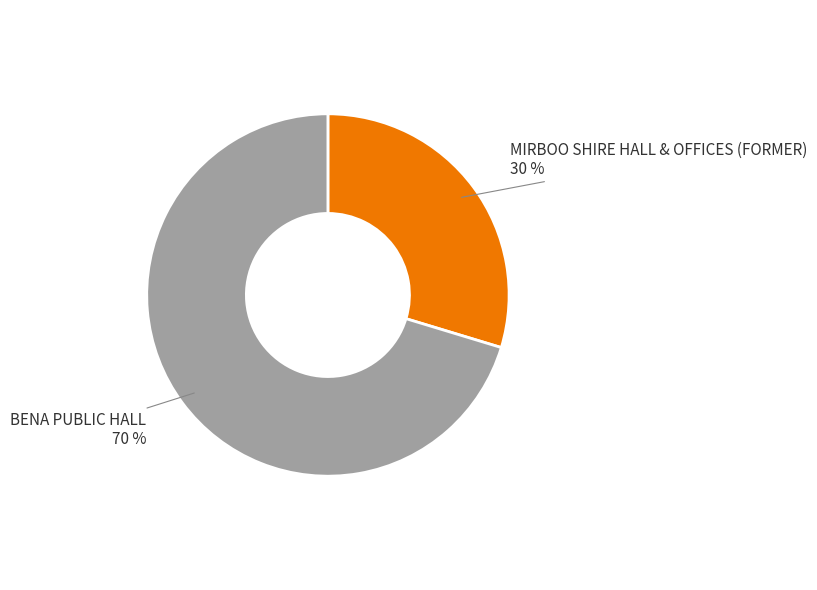

Combined, do MIRBOO SHIRE HALL & OFFICES (FORMER) and BENA PUBLIC HALL account for over 50%?

Yes